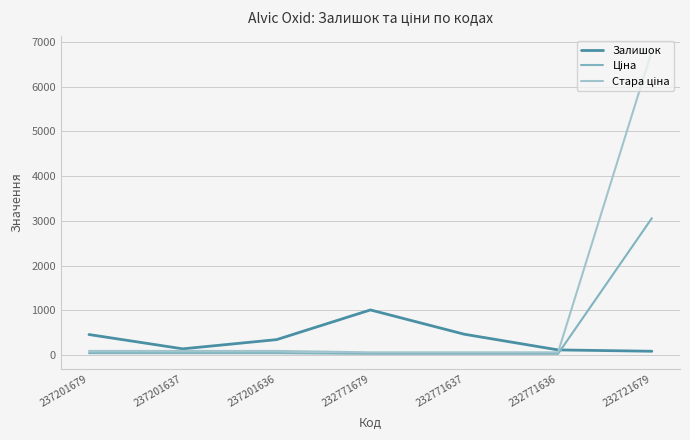

What is the value of the Стара ціна point at the 1st from the left?

91.3